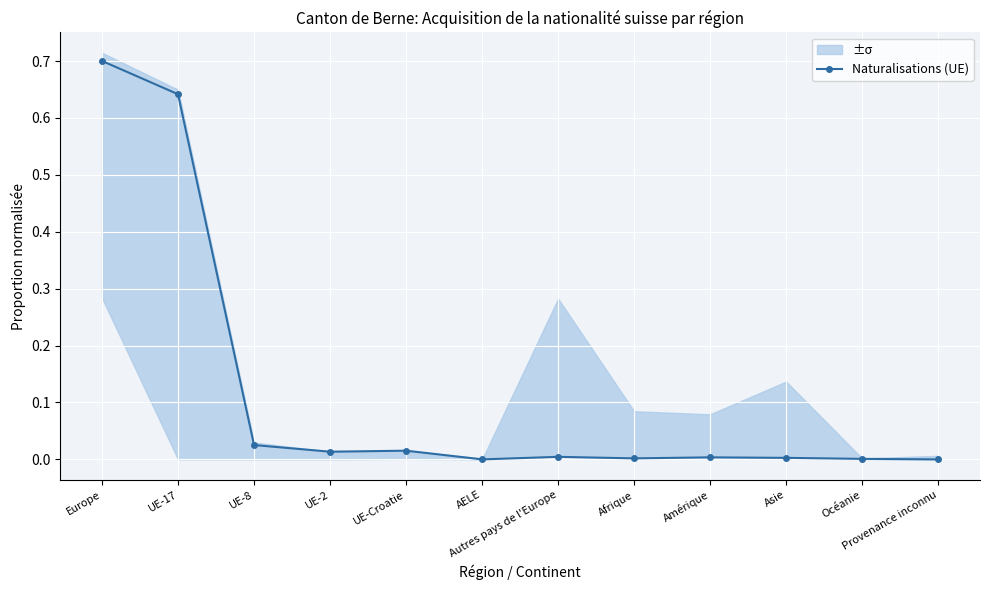

How many values are above zero?

10